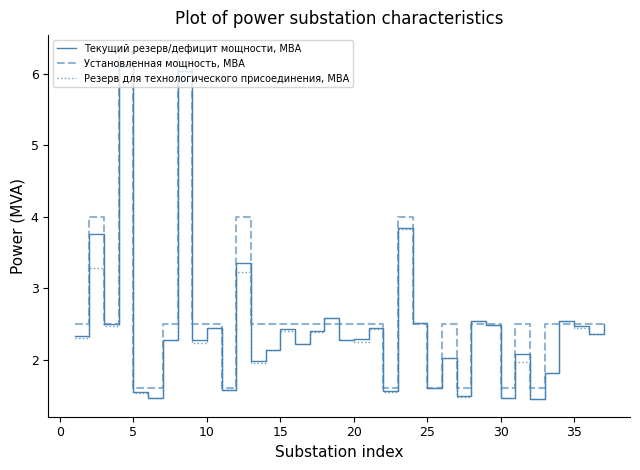

List the series in order of their peak value, highest first.

Установленная мощность, МВА, Текущий резерв/дефицит мощности, МВА, Резерв для технологического присоединения, МВА